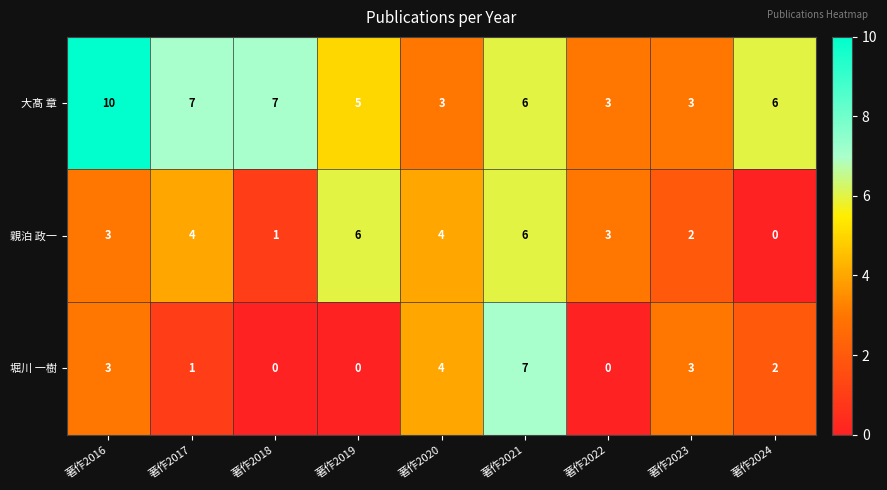

Reading left to right, what are all the values shown in this chart?

大髙 章: 著作2016=10	著作2017=7	著作2018=7	著作2019=5	著作2020=3	著作2021=6	著作2022=3	著作2023=3	著作2024=6
親泊 政一: 著作2016=3	著作2017=4	著作2018=1	著作2019=6	著作2020=4	著作2021=6	著作2022=3	著作2023=2	著作2024=0
堀川 一樹: 著作2016=3	著作2017=1	著作2018=0	著作2019=0	著作2020=4	著作2021=7	著作2022=0	著作2023=3	著作2024=2